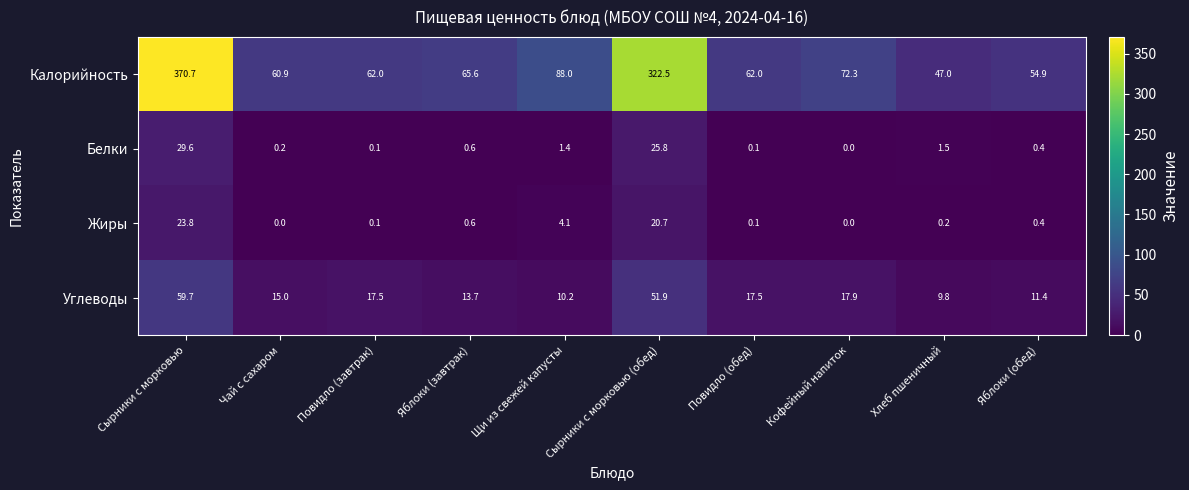

What is the difference between the highest and lowest values at Щи из свежей капусты?

86.6